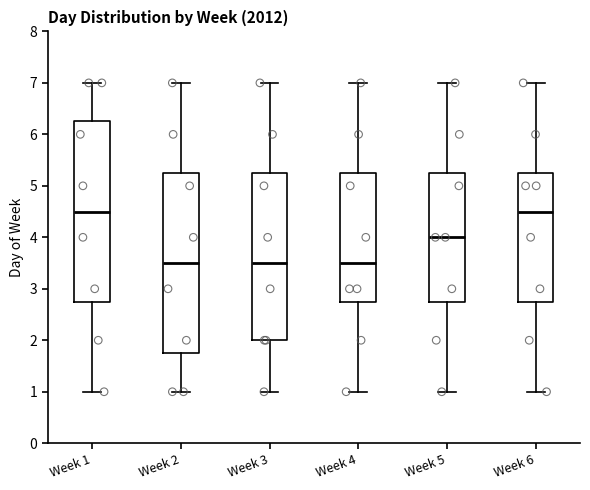

Reading left to right, read every box against the y-axis: the position of its median line, the range the box covers, and the ends of its whiskers. The values are not printed on the chart, so give them approximately, as read against the axis.

Week 1: median 4.5, box 2.8 to 6.3, whiskers 1.0 to 7.0
Week 2: median 3.5, box 1.8 to 5.3, whiskers 1.0 to 7.0
Week 3: median 3.5, box 2.0 to 5.3, whiskers 1.0 to 7.0
Week 4: median 3.5, box 2.8 to 5.3, whiskers 1.0 to 7.0
Week 5: median 4.0, box 2.8 to 5.3, whiskers 1.0 to 7.0
Week 6: median 4.5, box 2.8 to 5.3, whiskers 1.0 to 7.0